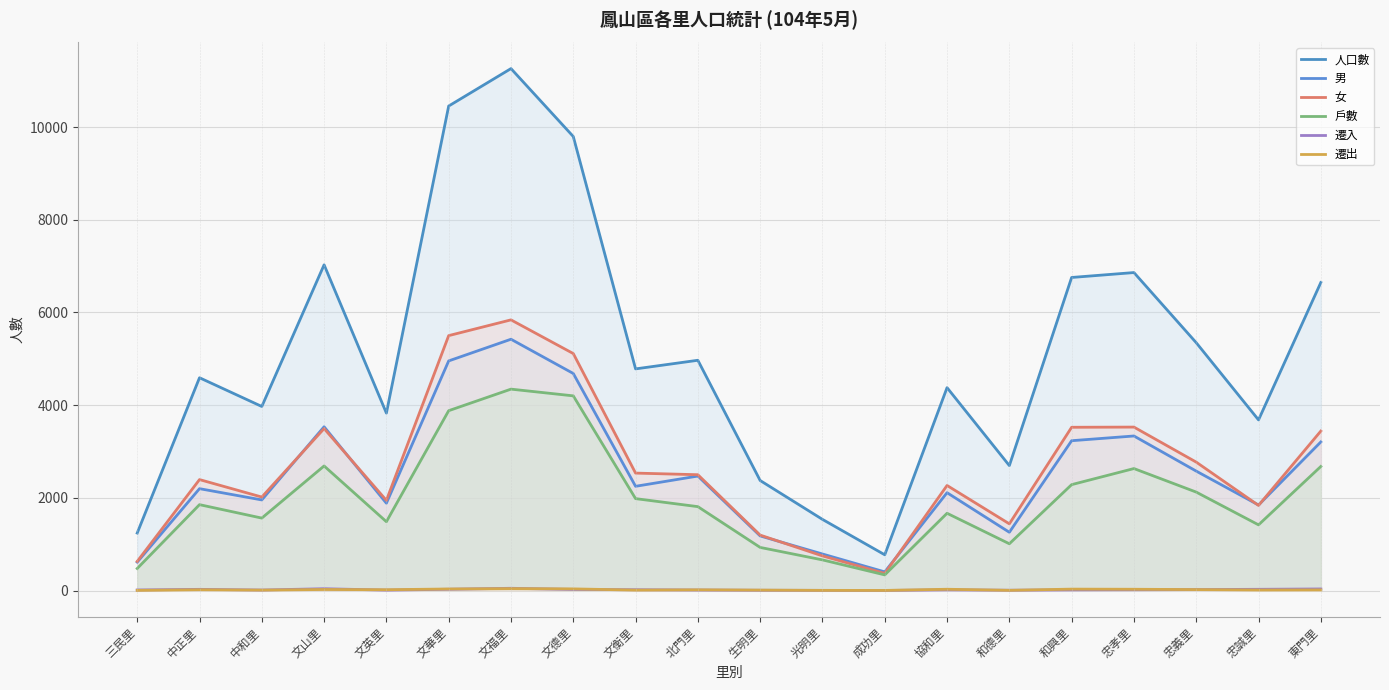

True or false: 戶數 has a value of 337 at 成功里.

True